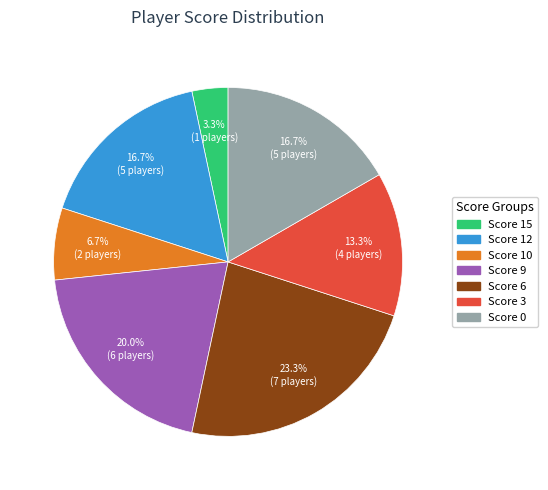

Is there a majority slice in this chart?

No